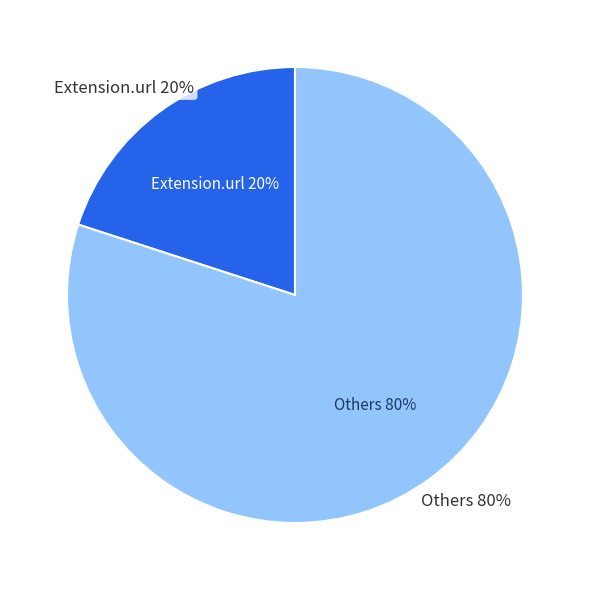

True or false: Extension accounts for 11% of the total.

False